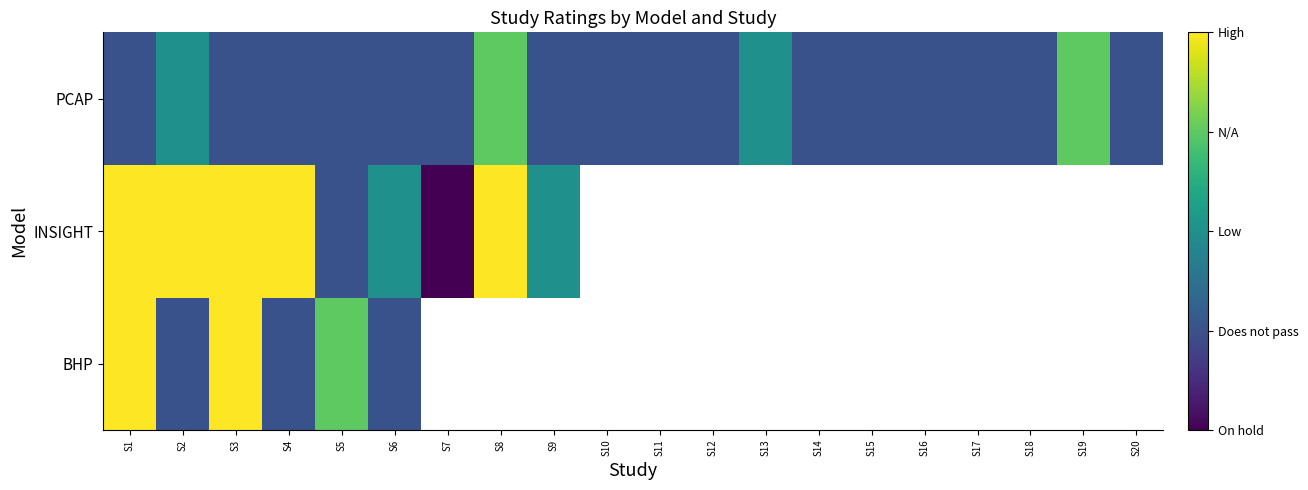

The PCAP series shows 1.4 at S7. True or false?

False